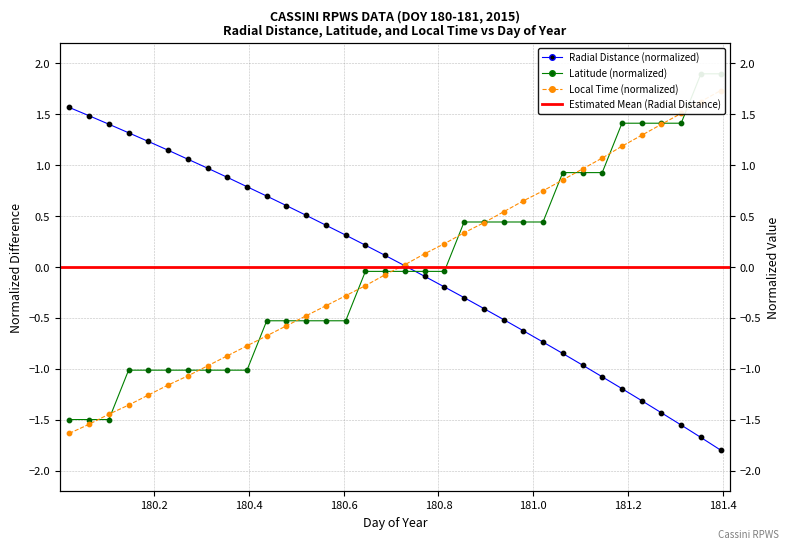

Which series has the widest spread of Y values?

Latitude